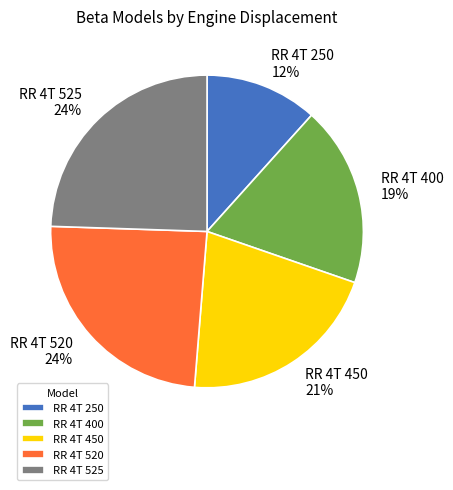

Combined, do RR 4T 525 and RR 4T 250 account for over 50%?

No